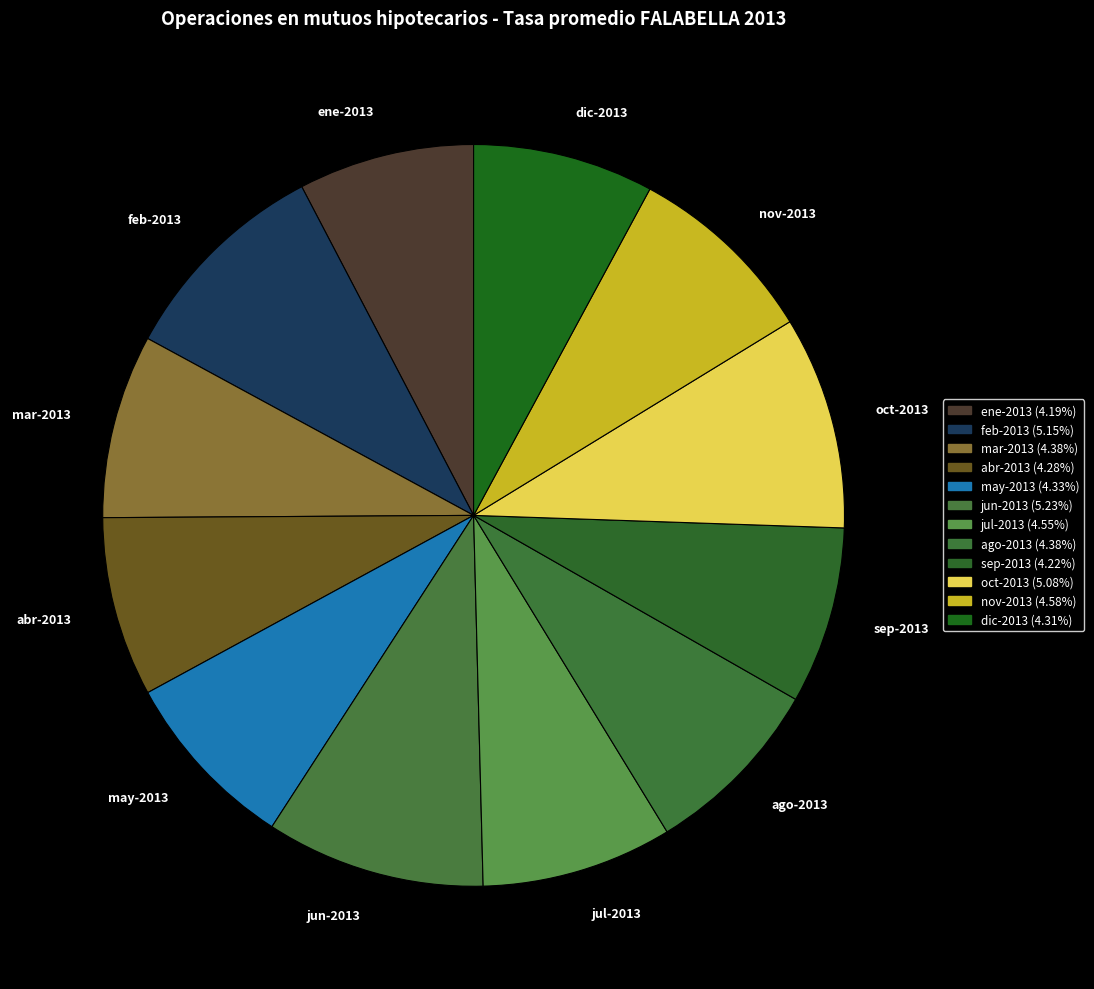

True or false: jun-2013 accounts for 10% of the total.

True